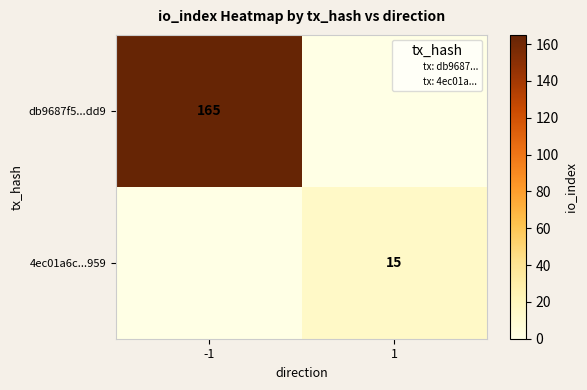

What is the spread (max minus min) of values at -1?

165